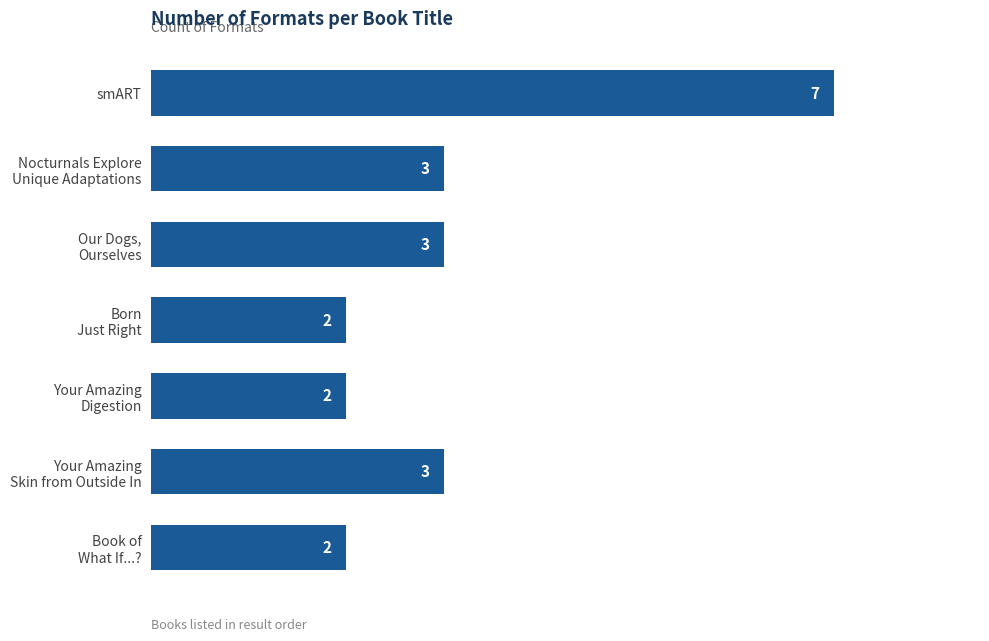

What is the sum of all values?

22